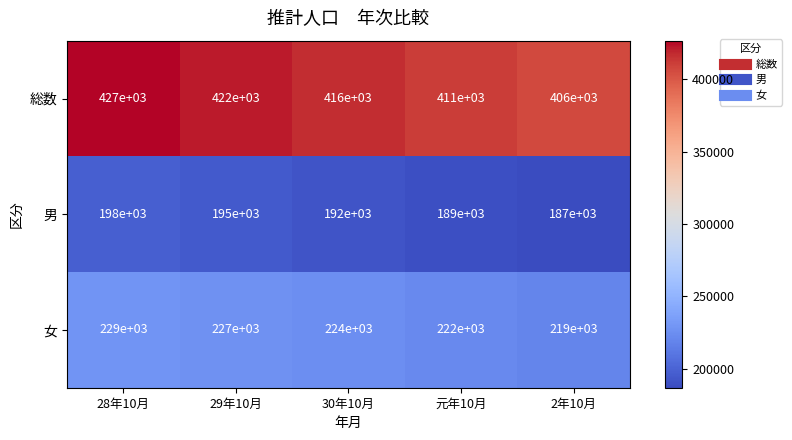

What is the difference between the highest and lowest values at 30年10月?

224000